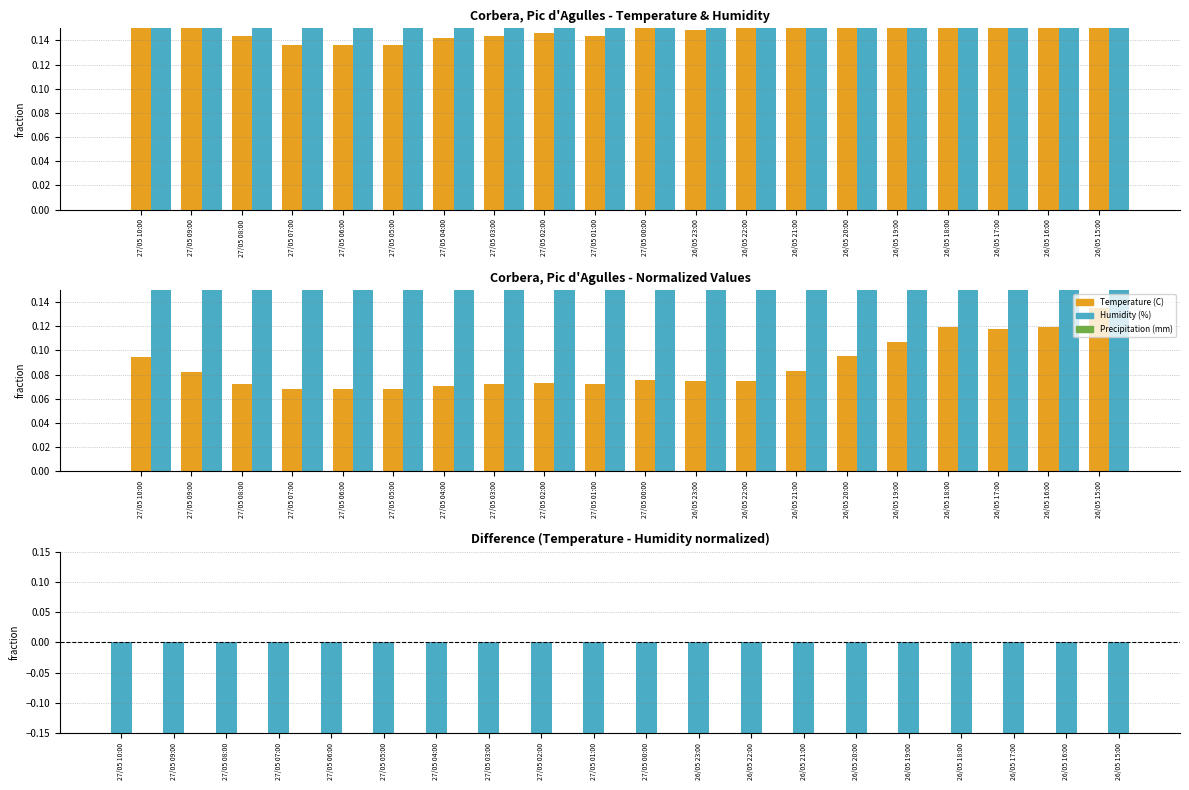

List the series in order of their peak value, highest first.

Temperature (C), Precipitation (mm), Humidity (%)